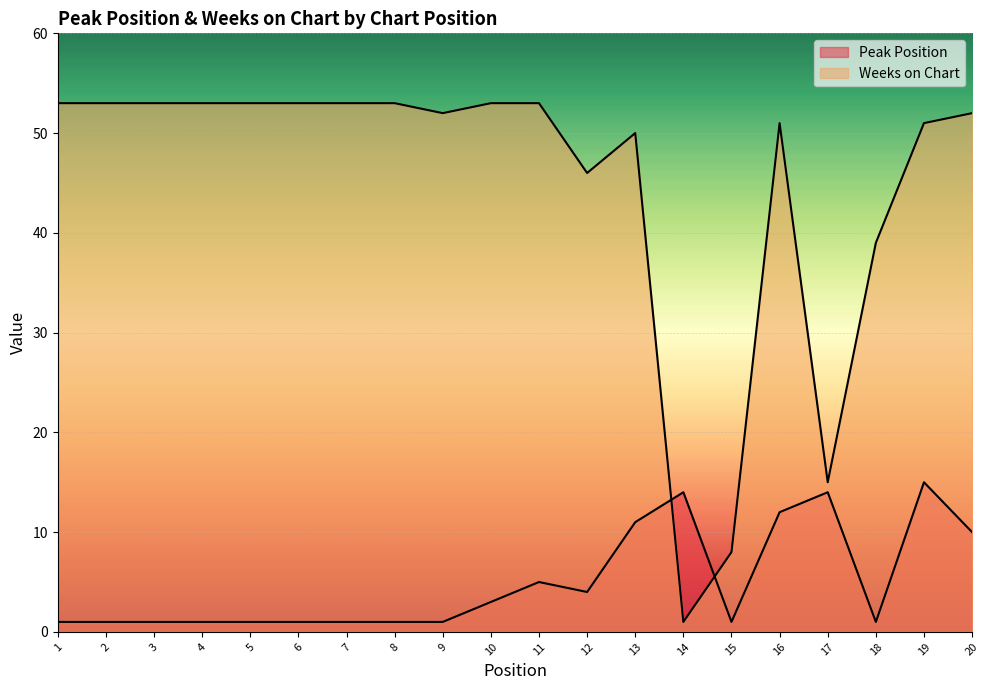

Which series ends up on top after the final intersection of Weeks on Chart and Peak Position?

Weeks on Chart